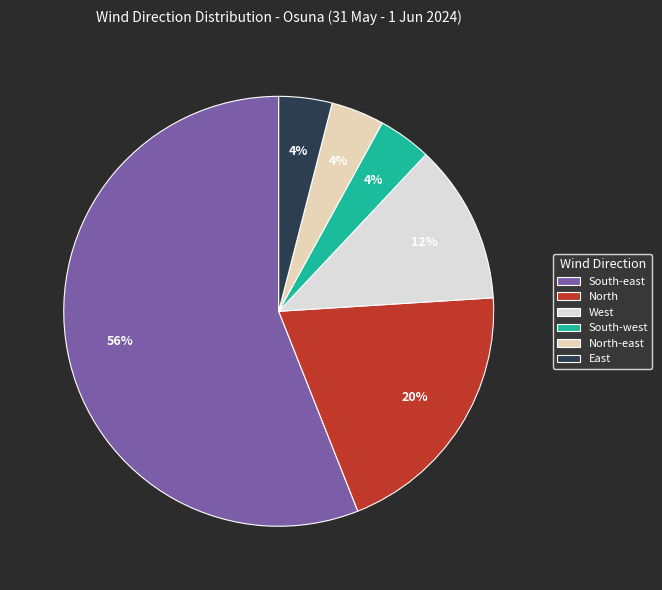

How many slices are in this pie chart?

6